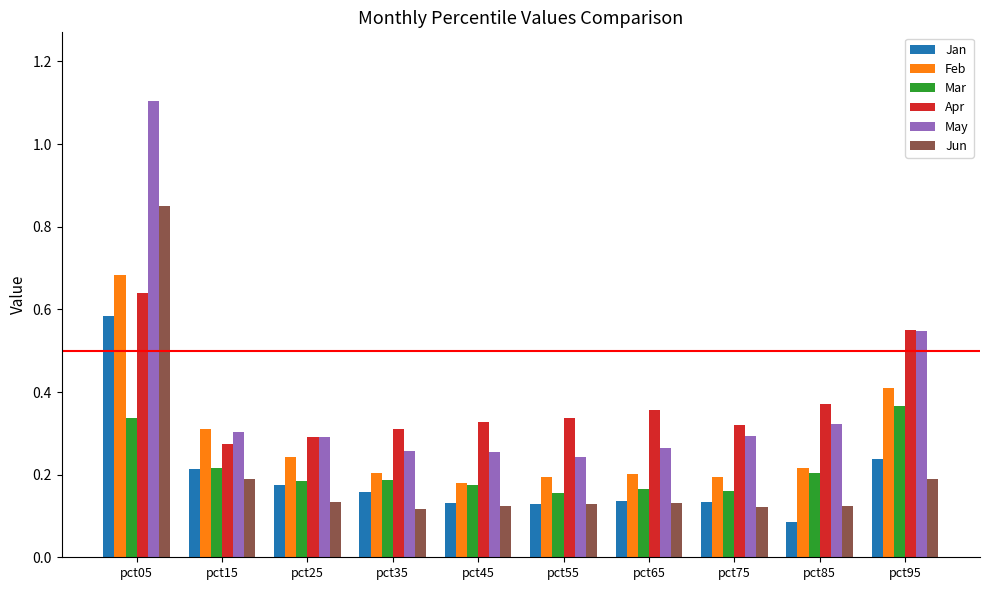

List the series in order of their peak value, highest first.

May, Jun, Feb, Apr, Jan, Mar